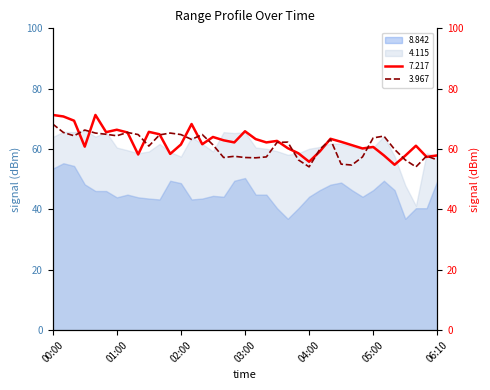

After their last crossing, which series has the higher values: 3.967 or 7.217?

7.217